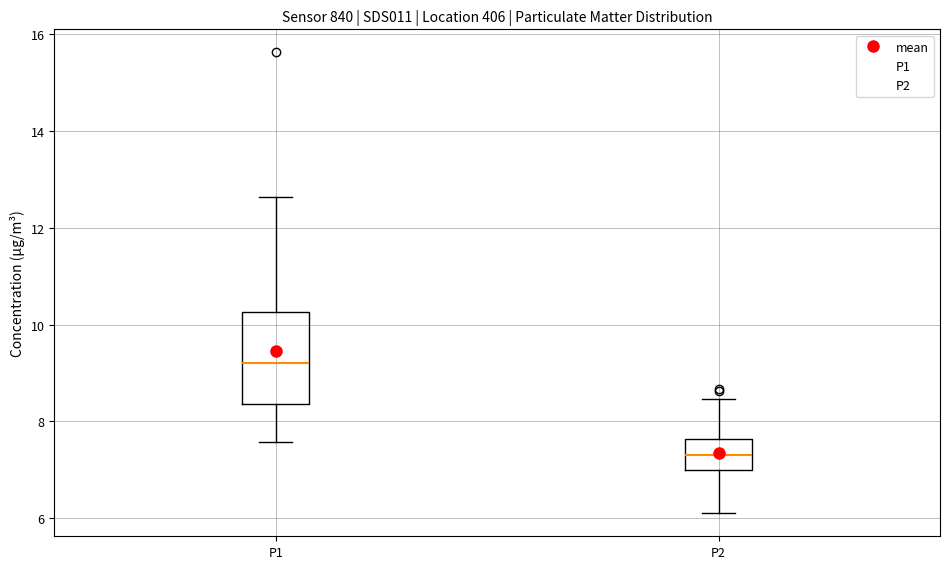

Where does the lower whisker of the box for P2 end on the y-axis? The values are not printed on the chart, so give them approximately, as read against the axis.

6.2